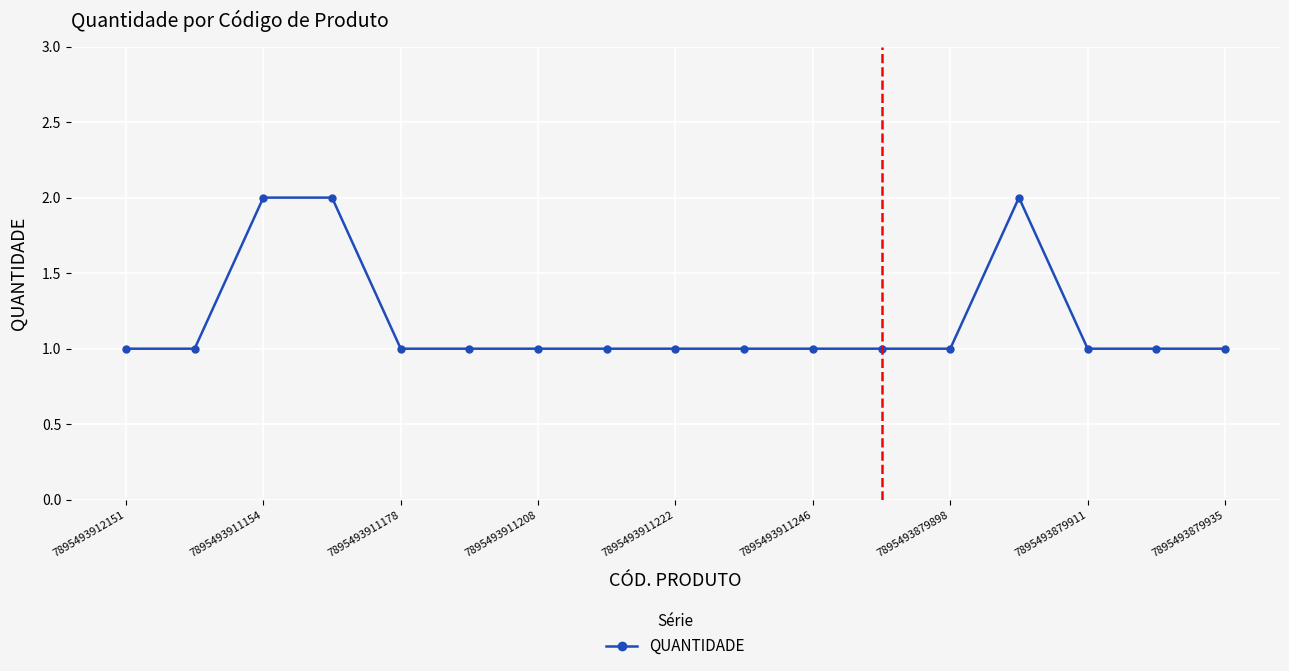

What is the sum of all values?

20